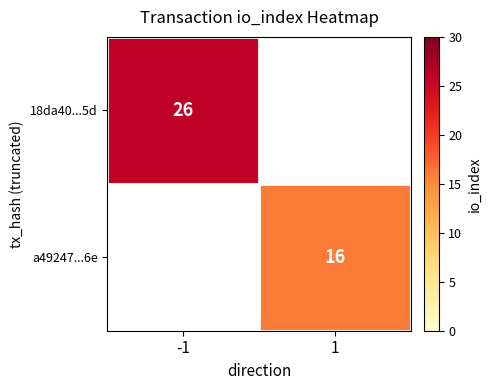

True or false: a49247...6e has a value of 7 at 1.

False